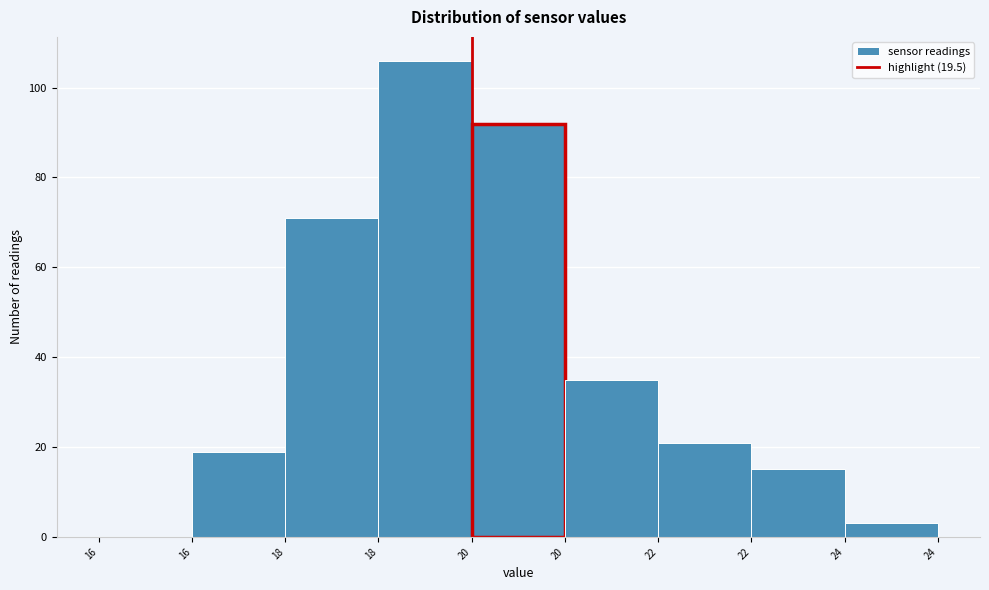

Are the bars horizontal?

No